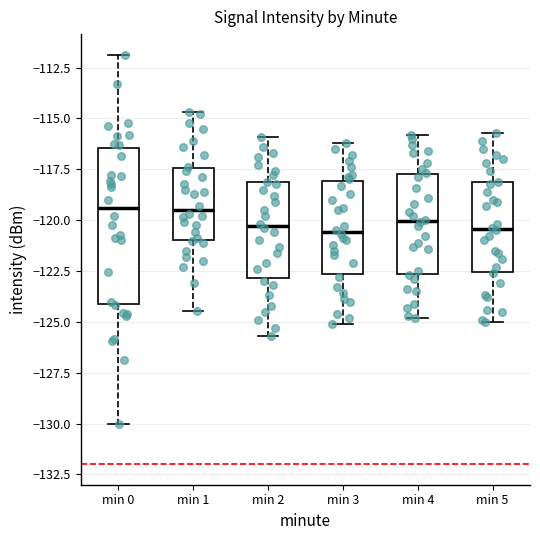

Reading left to right, transcribe this box plot: for each box, give where its median line is, the range the box spans, and where its two whiskers end, as read against the y-axis. The values are not printed on the chart, so give them approximately, as read against the axis.

min 0: median -119.5, box -124.0 to -116.5, whiskers -130.0 to -112.0
min 1: median -119.5, box -121.0 to -117.5, whiskers -124.5 to -114.5
min 2: median -120.5, box -123.0 to -118.0, whiskers -125.5 to -116.0
min 3: median -120.5, box -122.5 to -118.0, whiskers -125.0 to -116.0
min 4: median -120.0, box -122.5 to -117.5, whiskers -125.0 to -116.0
min 5: median -120.5, box -122.5 to -118.0, whiskers -125.0 to -115.5